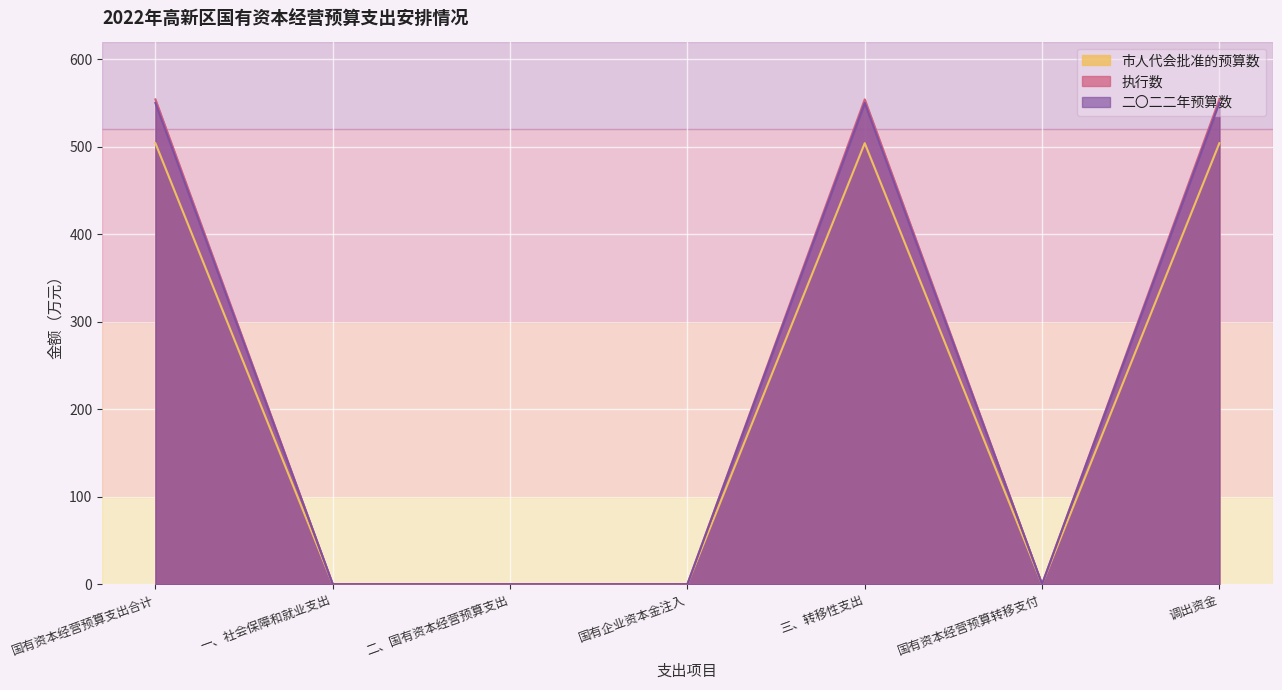

At which category does 市人代会批准的预算数 reach its first local peak?

三、转移性支出